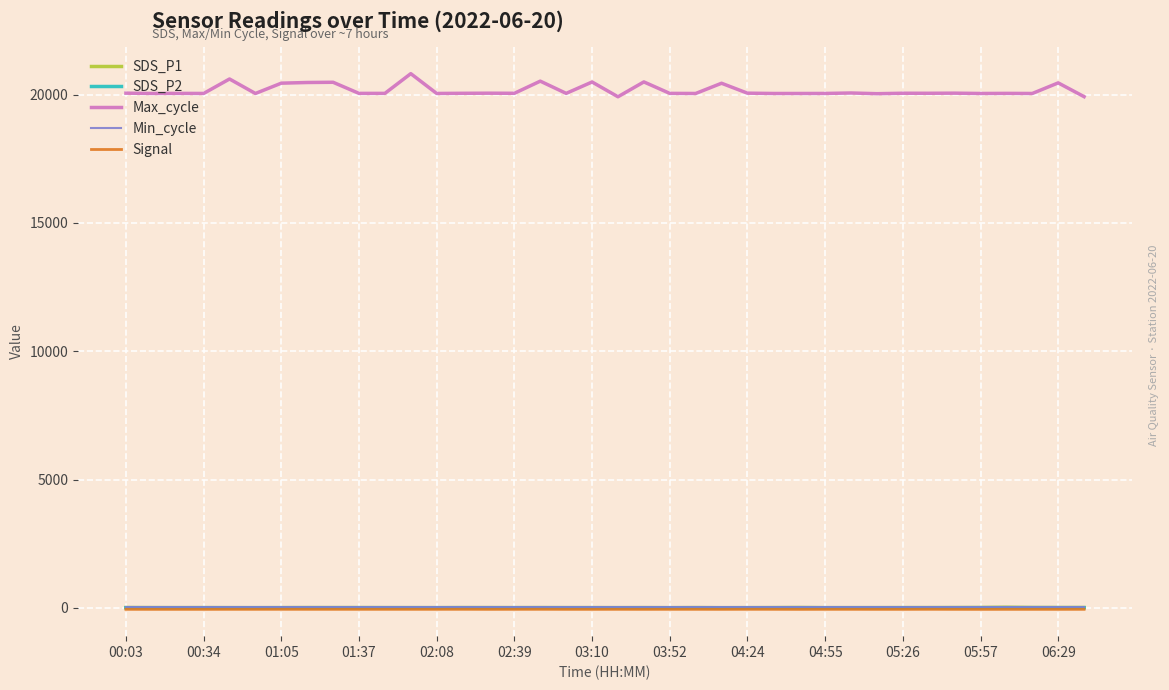

True or false: Signal and Max_cycle cross at least once.

False